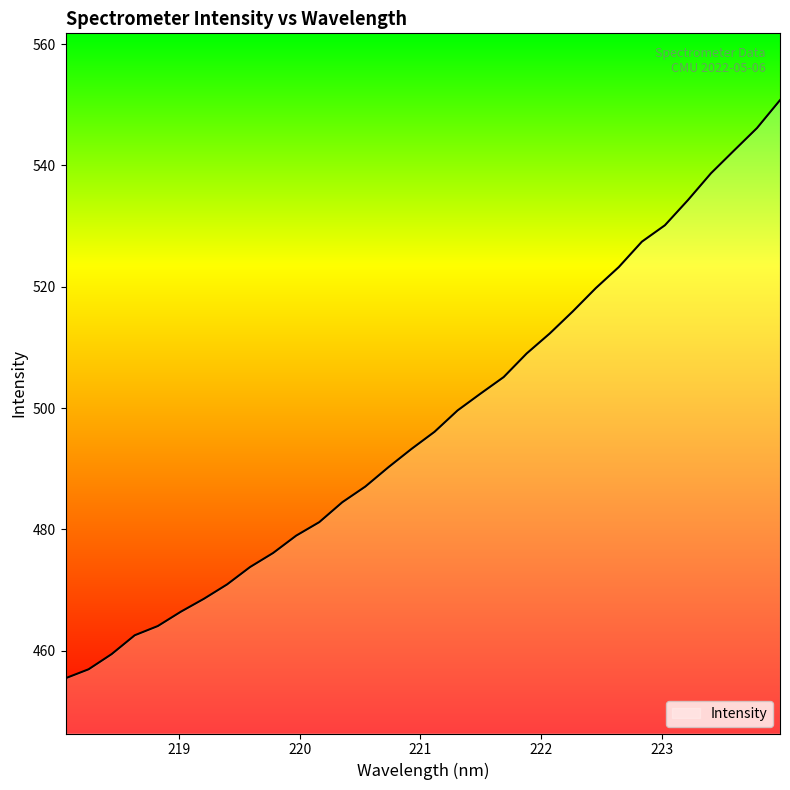

What is the difference between the maximum and minimum values?

95.3